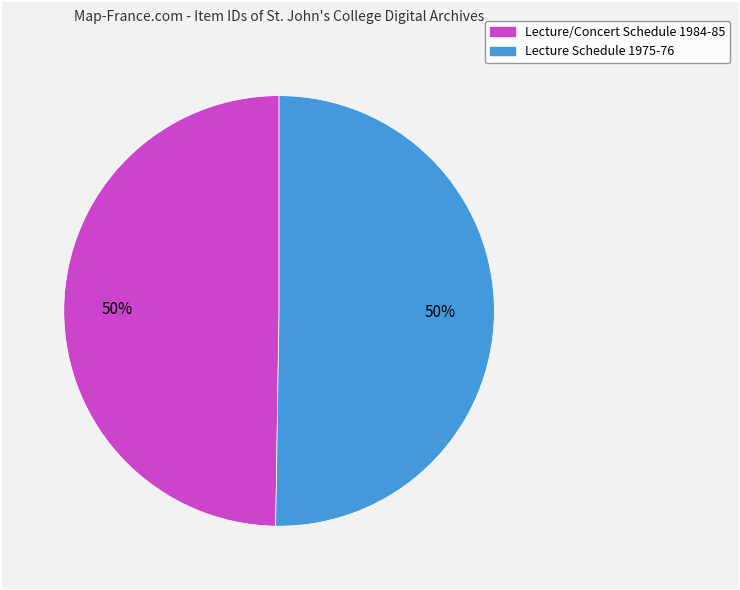

What percentage is the Lecture/Concert Schedule 1984-85 slice, to the nearest percent?

50%